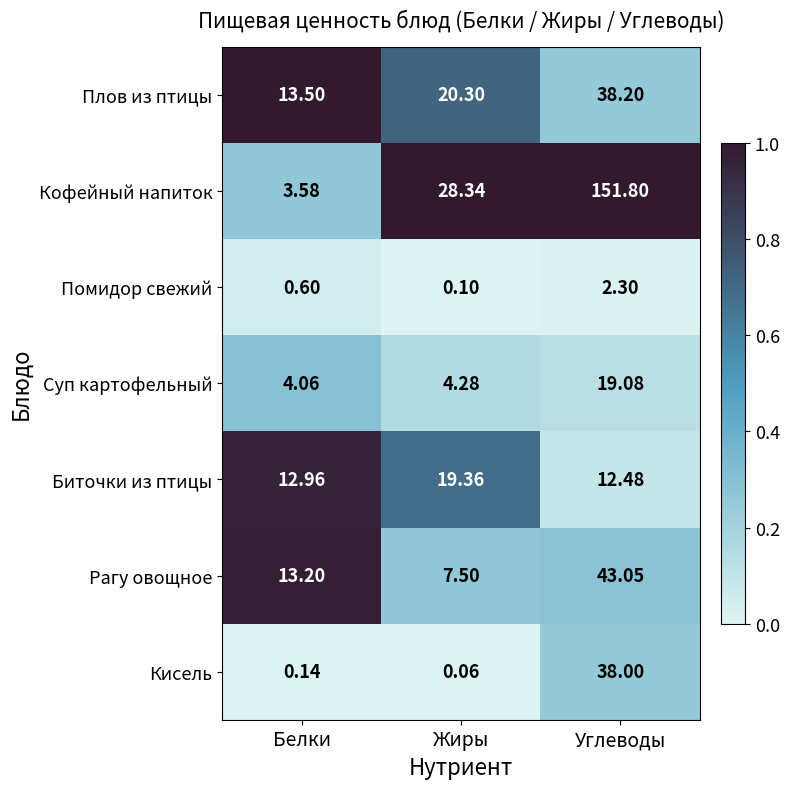

Which series has the widest spread of values?

Кофейный напиток